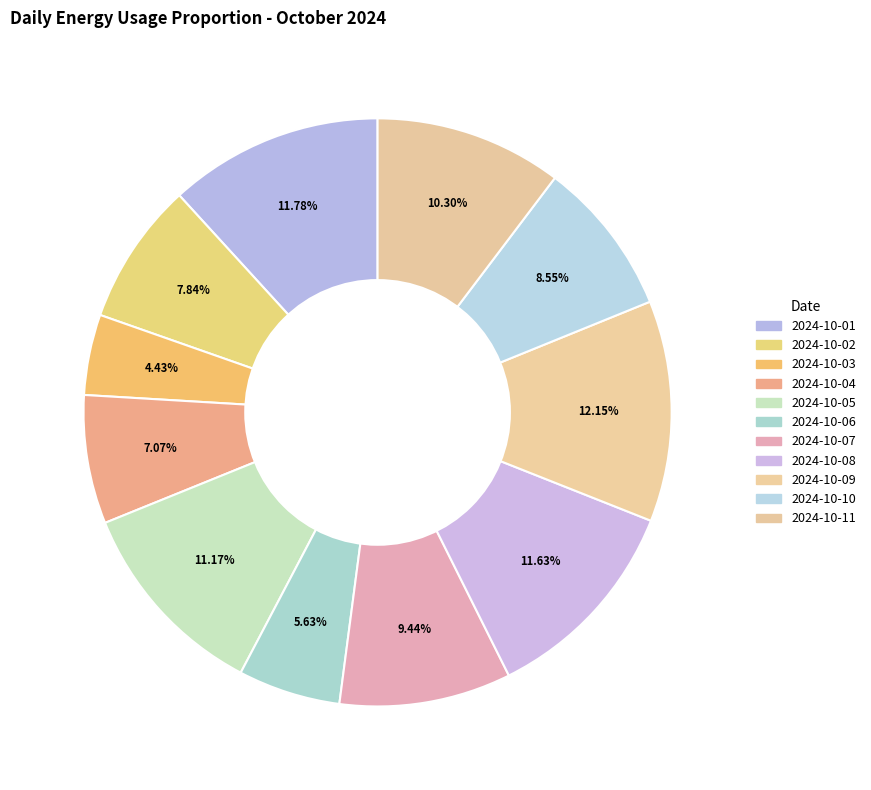

Count the number of slices in the pie.

11